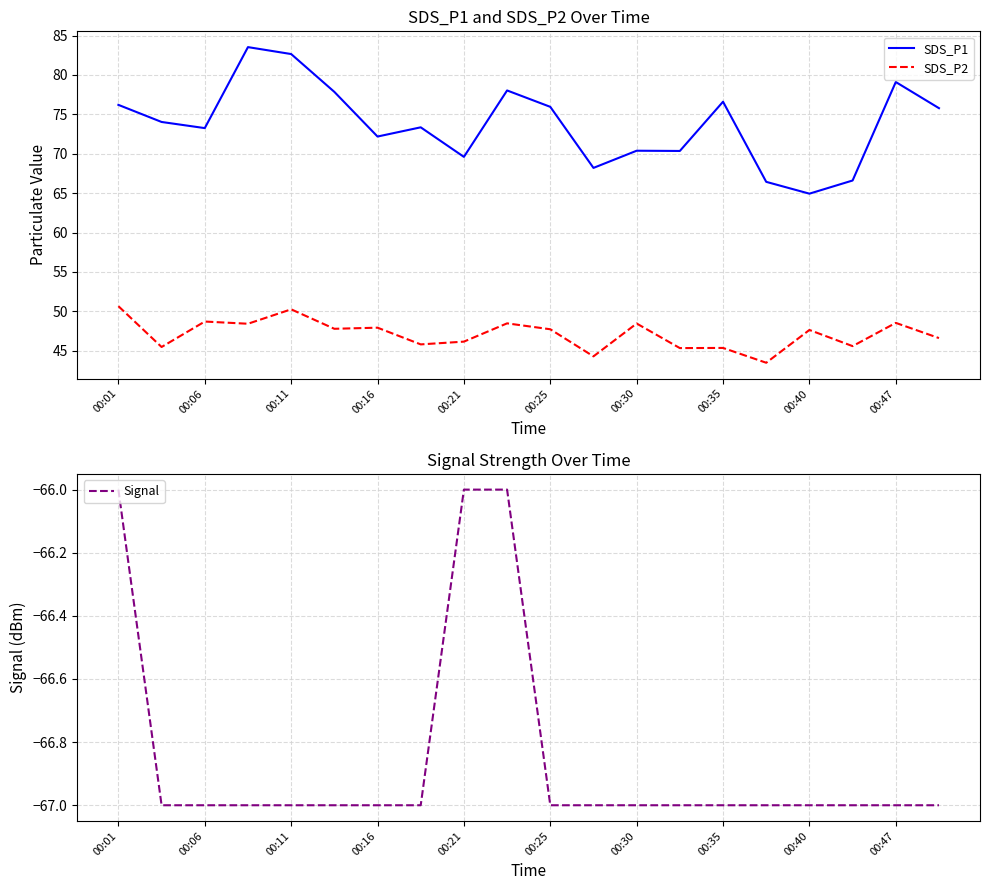

The Signal series shows -67 at 00:25. True or false?

True